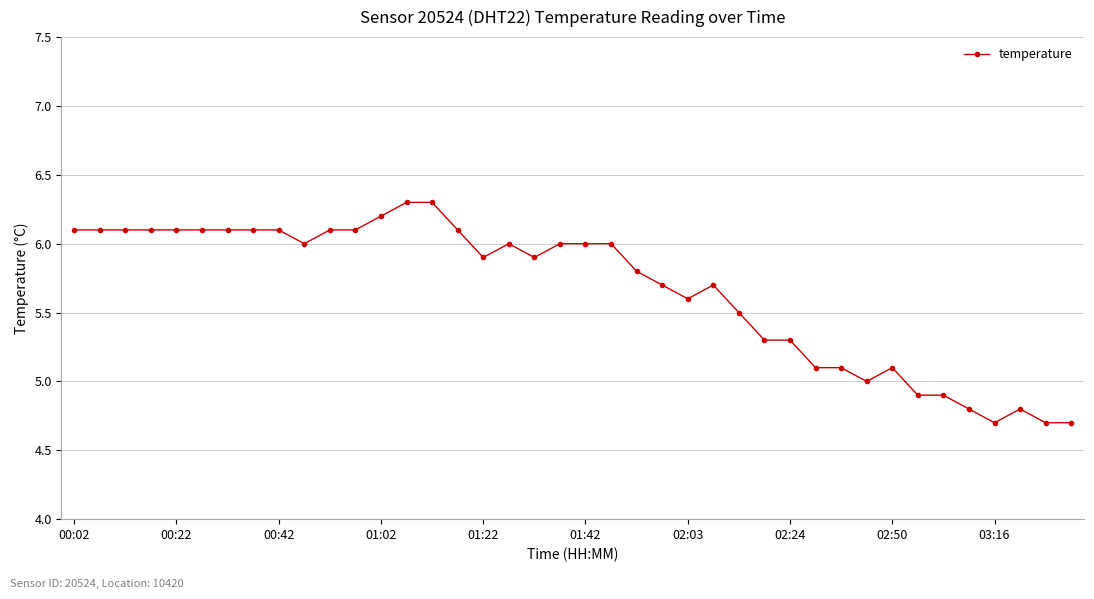

True or false: there are more than 0 points higher than both neighbors.

True